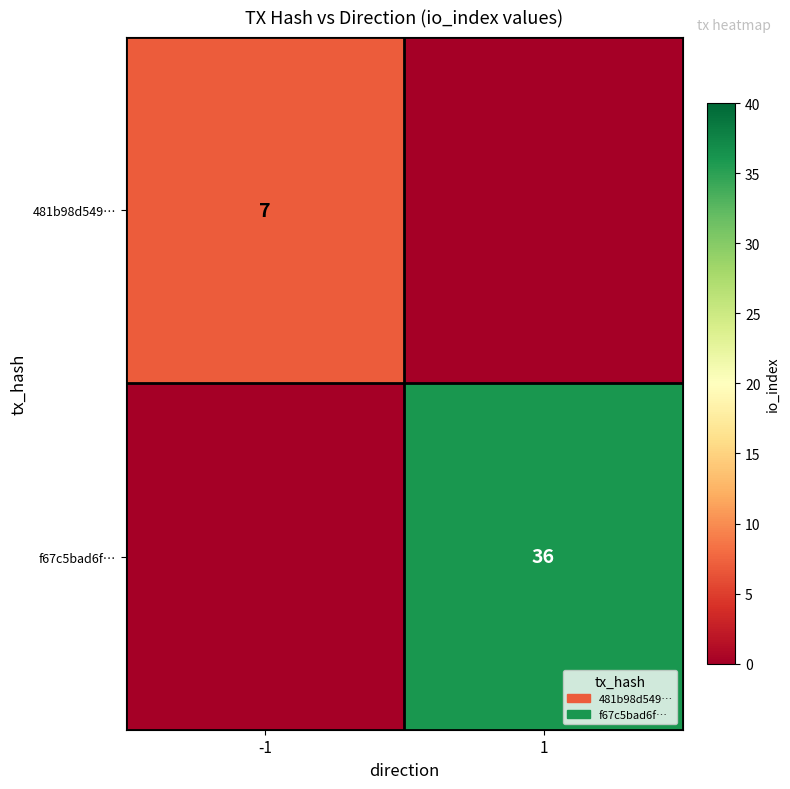

The f67c5bad6f… series shows 19 at 1. True or false?

False